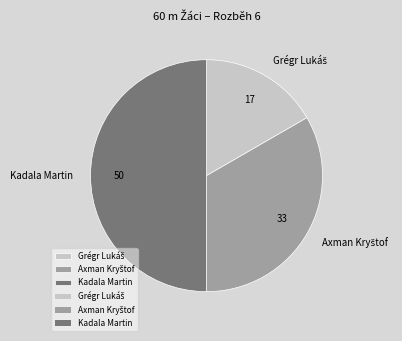

What is the largest slice in the pie chart?

Kadala Martin